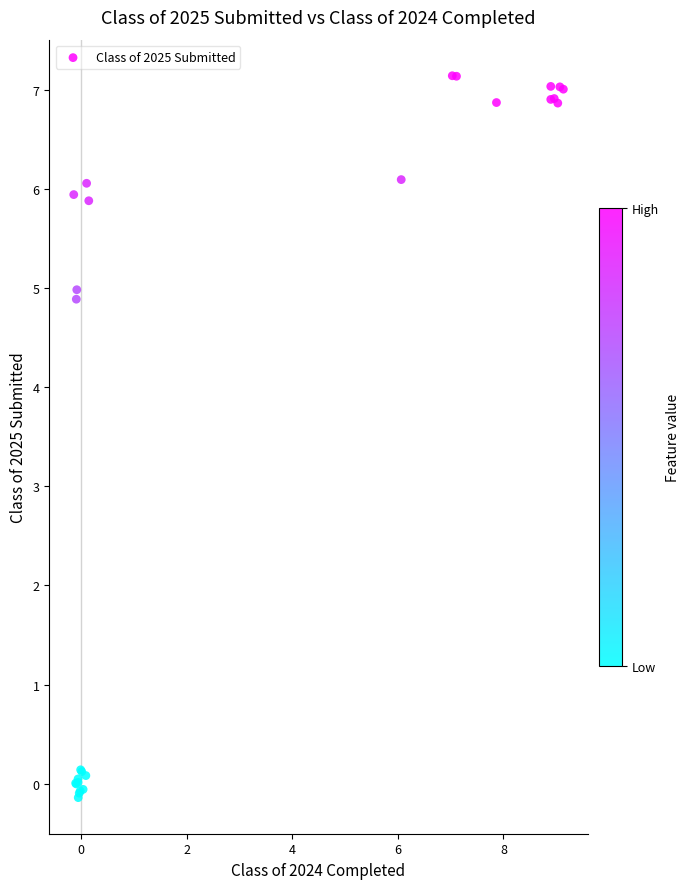

What Y value in the scatter plot is closest to 3?

4.9